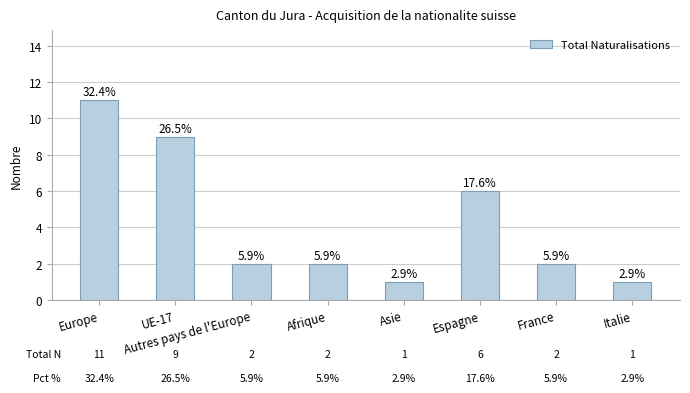

What position from the left is Italie?

8